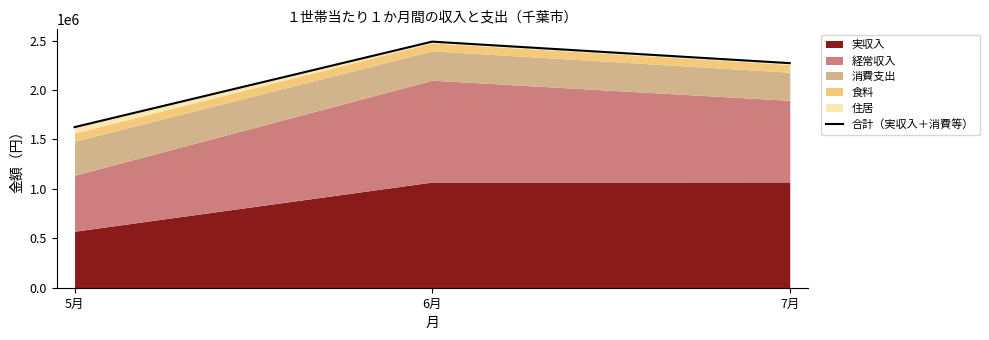

What is the label of the 3rd point from the left?

7月